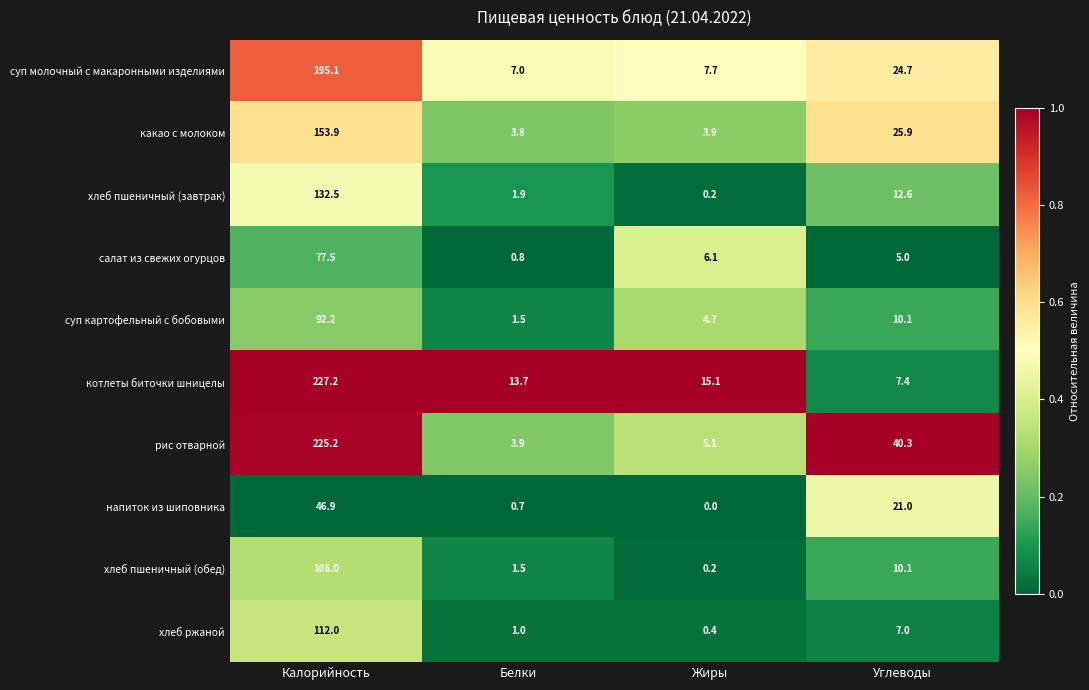

At which category is the sum across all series the highest?

Калорийность